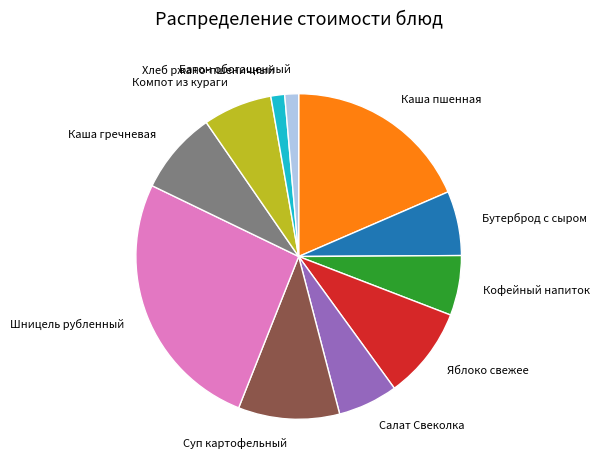

Which category has the biggest portion of the pie?

Шницель рубленный